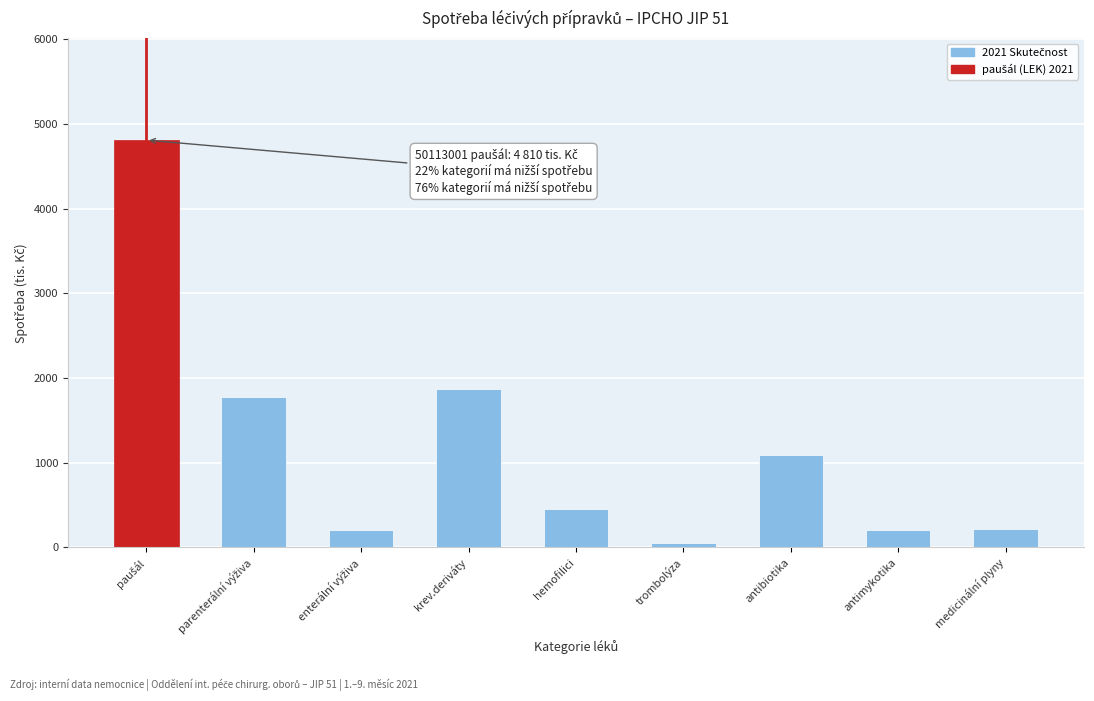

What is the average value?

1186.3